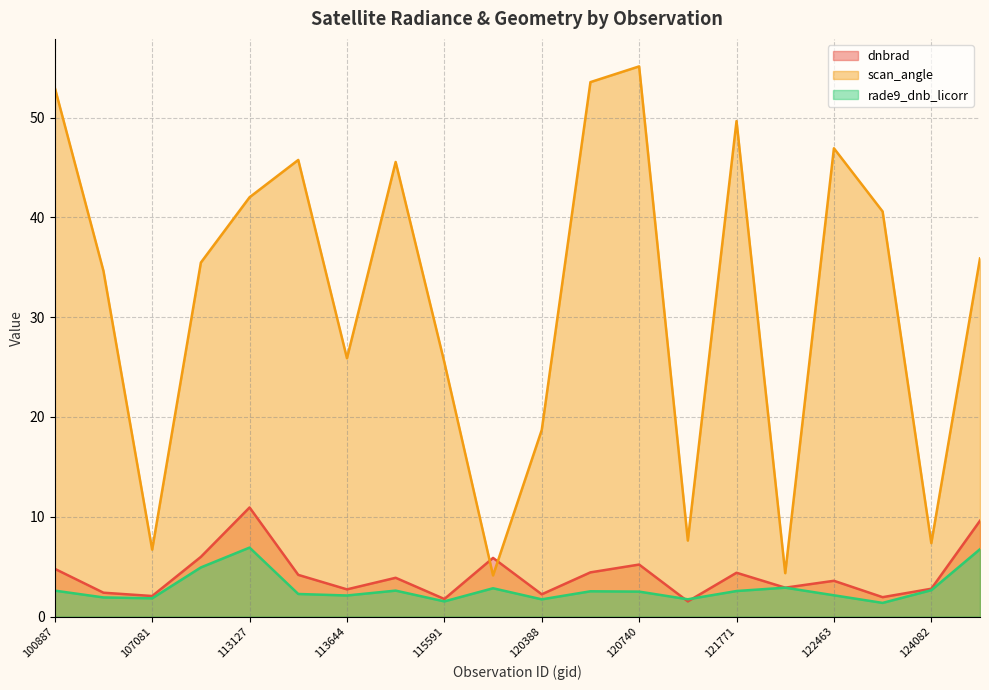

Which series has the largest total across all categories?

scan_angle